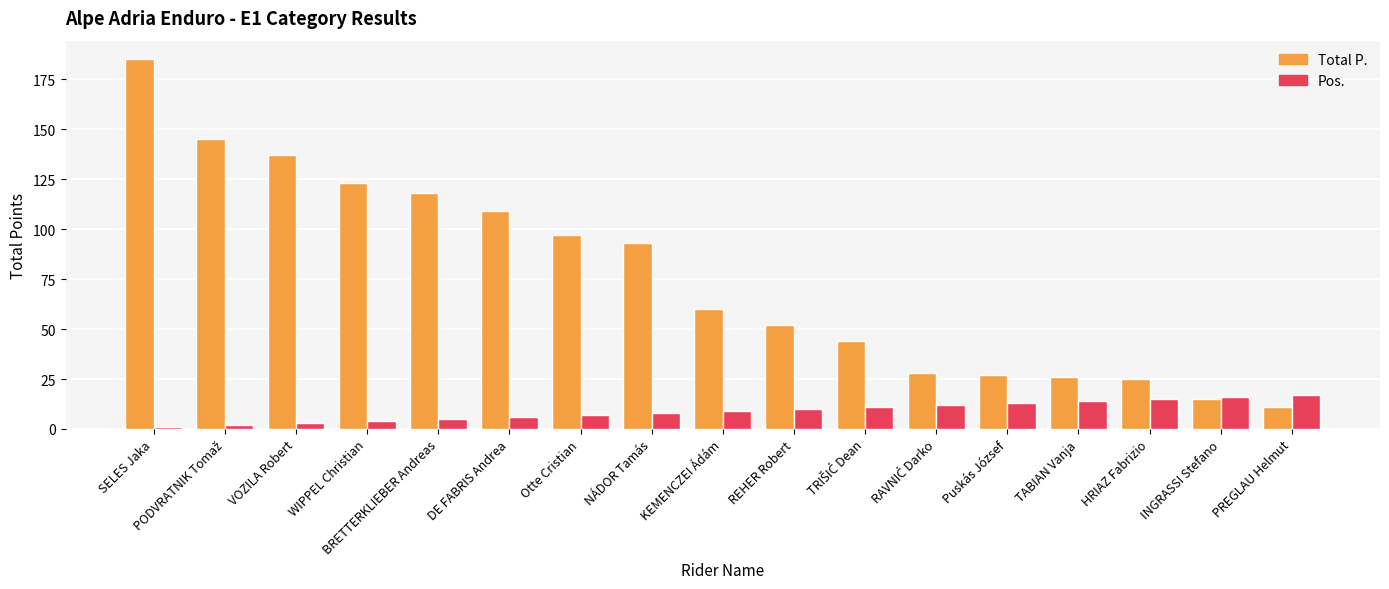

Which series changed the most between DE FABRIS Andrea and PREGLAU Helmut?

Total P.